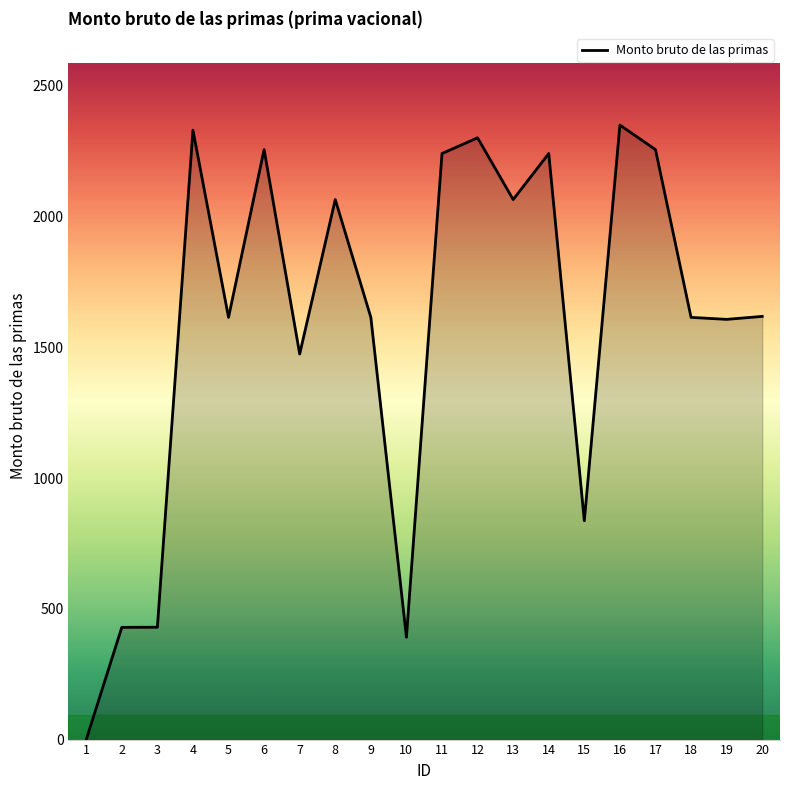

Is it true that the value at 18 is 1614.9?

True